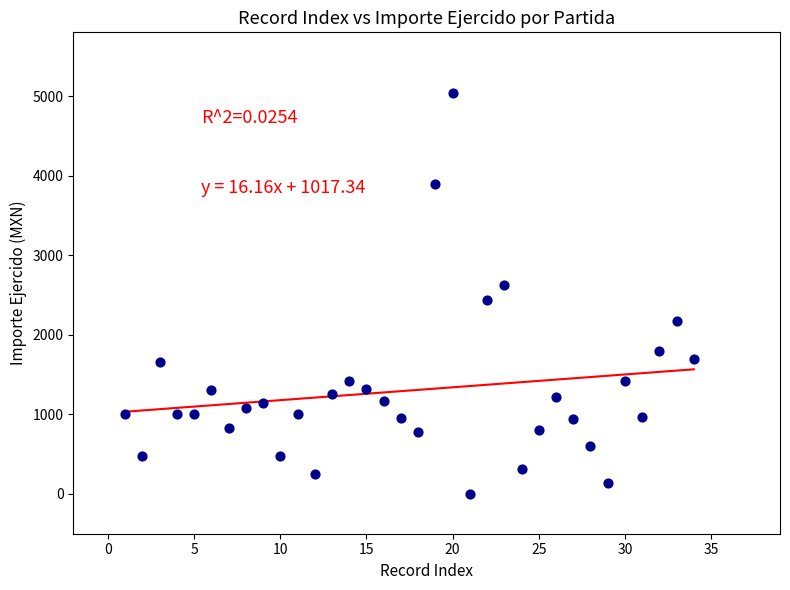

What is the range of Y values (max minus min)?

5045.9